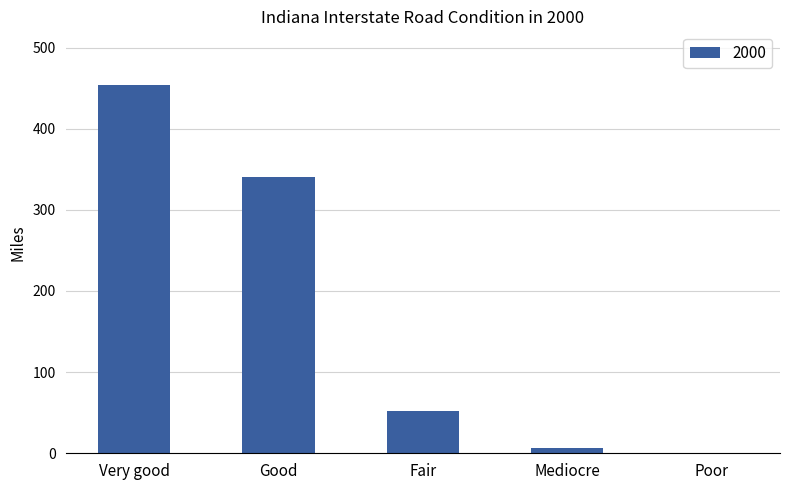

Where does the data first go above 52?

Very good